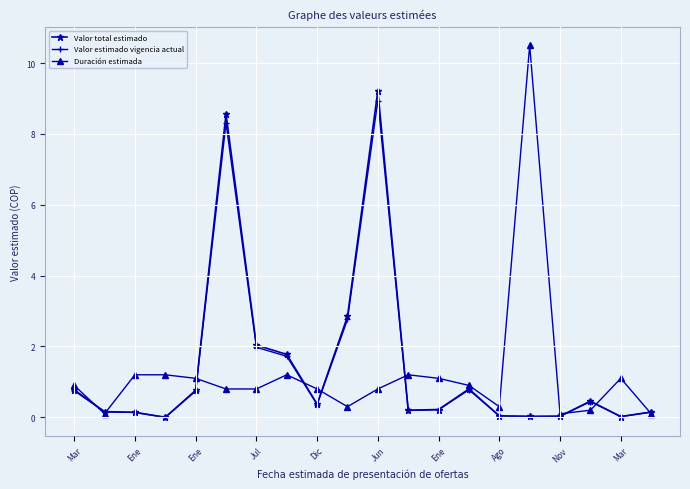

Count the number of categories in the chart.

20